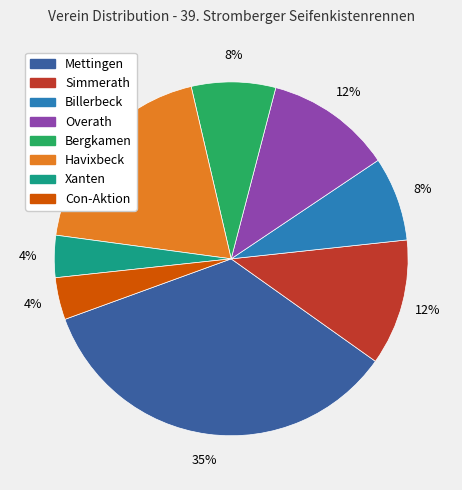

To the nearest percent, what percentage of the pie is Xanten?

4%